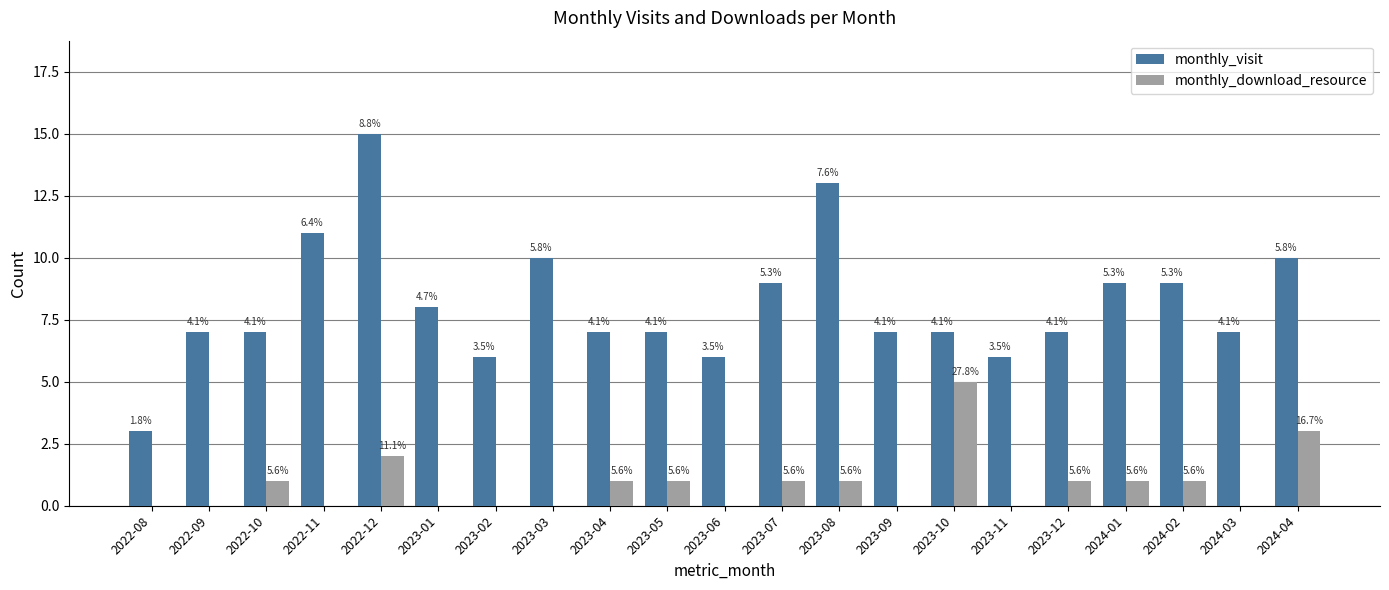

List the series in order of their overall mean, highest first.

monthly_visit, monthly_download_resource